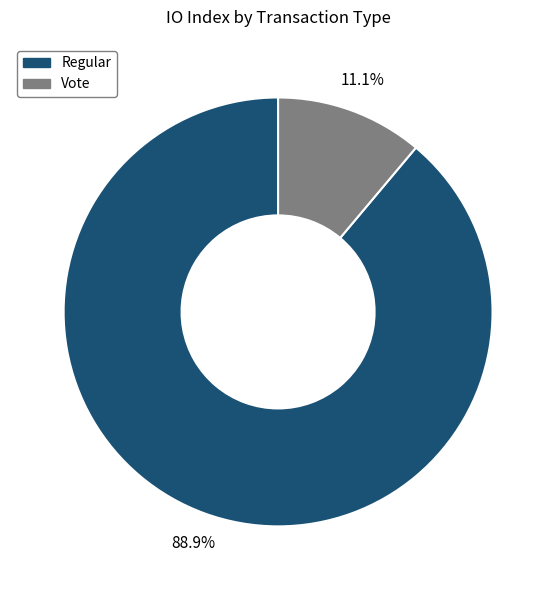

Combined, do Vote and Regular account for over 50%?

Yes